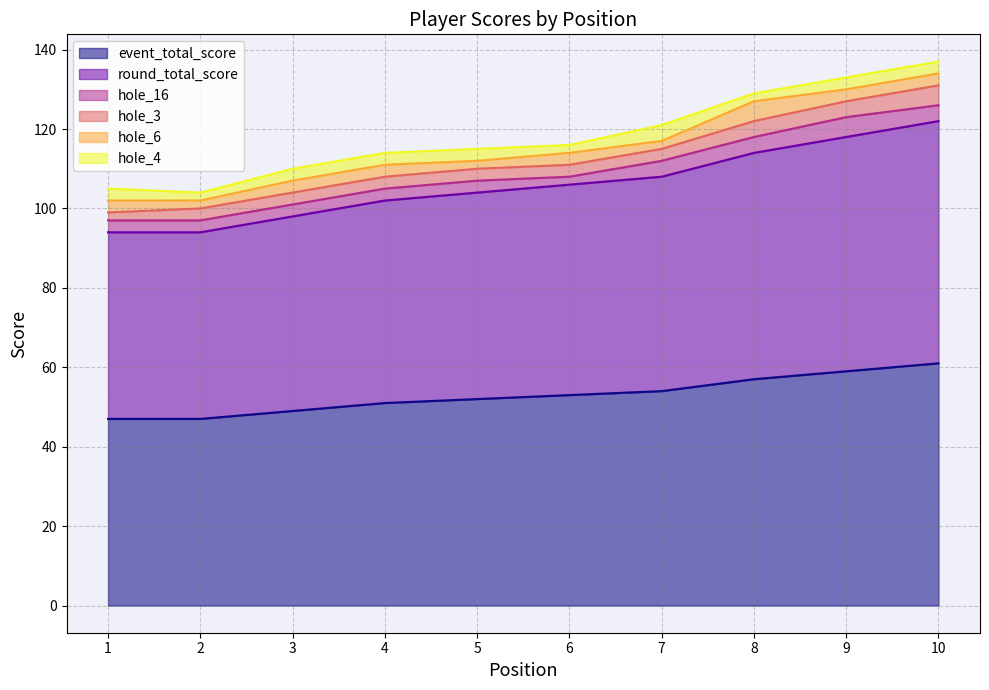

What is the difference between the second highest and minimum values in the hole_6 series?

1